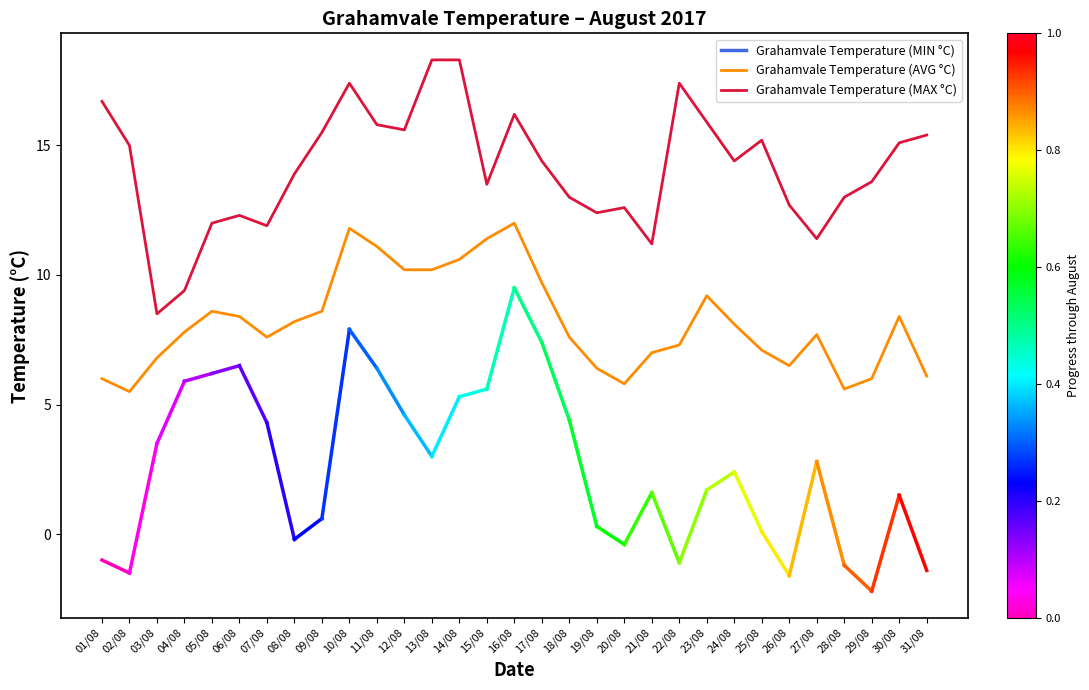

At 19/08, list the series in order from smallest to largest.

Grahamvale Temperature (AVG °C), Grahamvale Temperature (MAX °C)